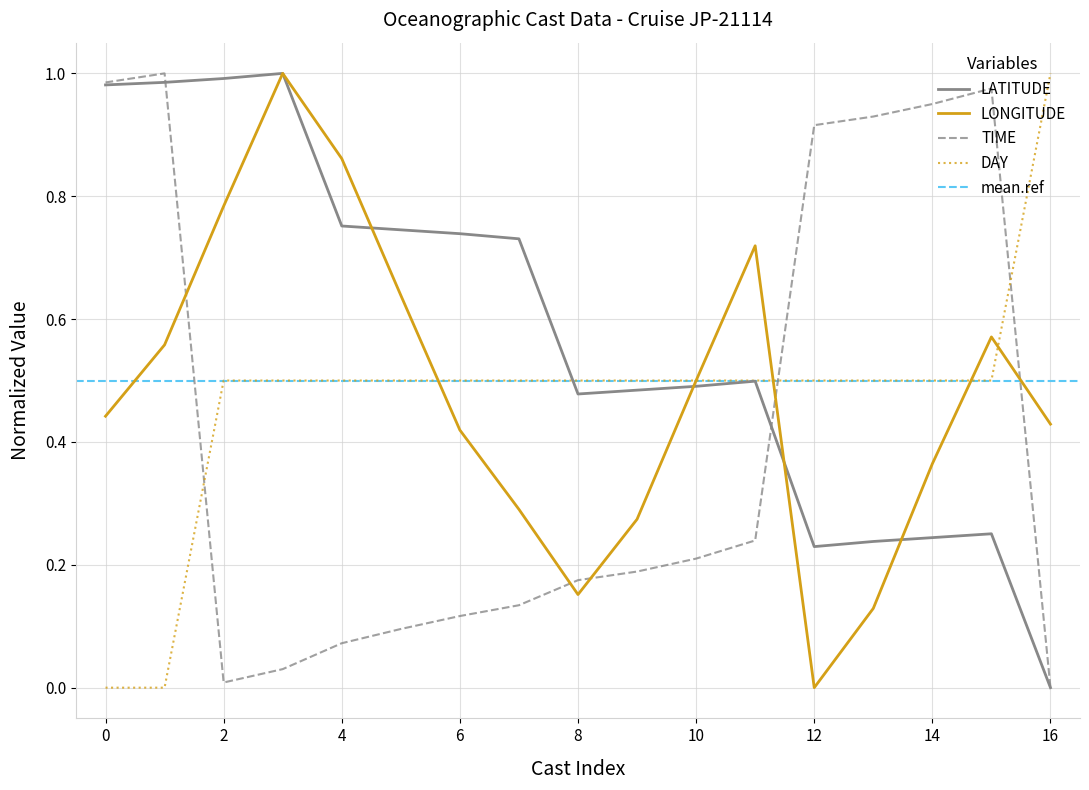

The DAY series shows 0.7 at 6. True or false?

False